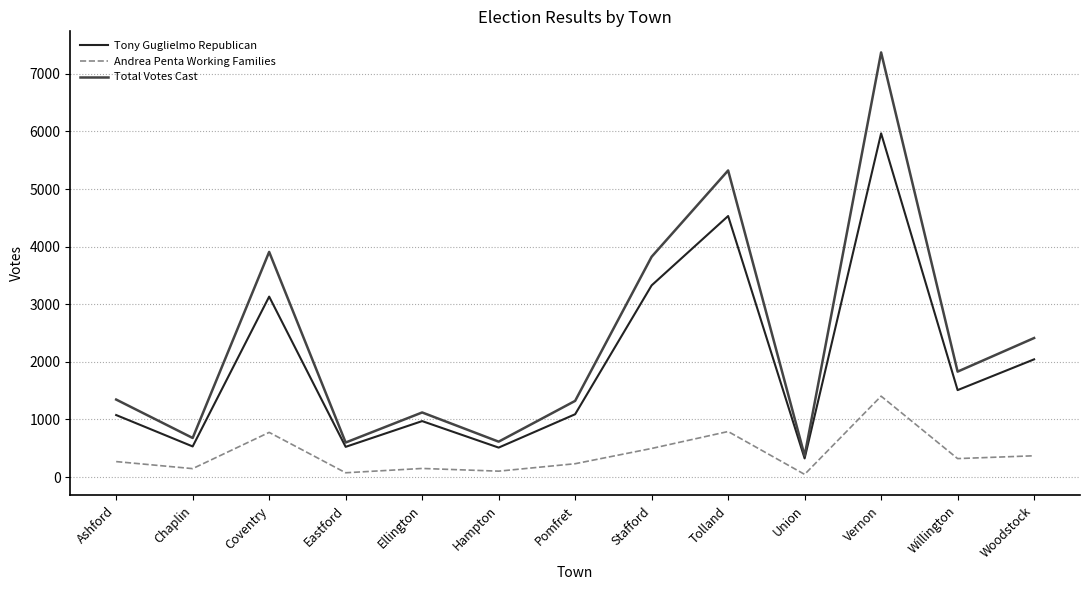

Rank the series by their maximum value, from highest to lowest.

Total Votes Cast, Tony Guglielmo Republican, Andrea Penta Working Families